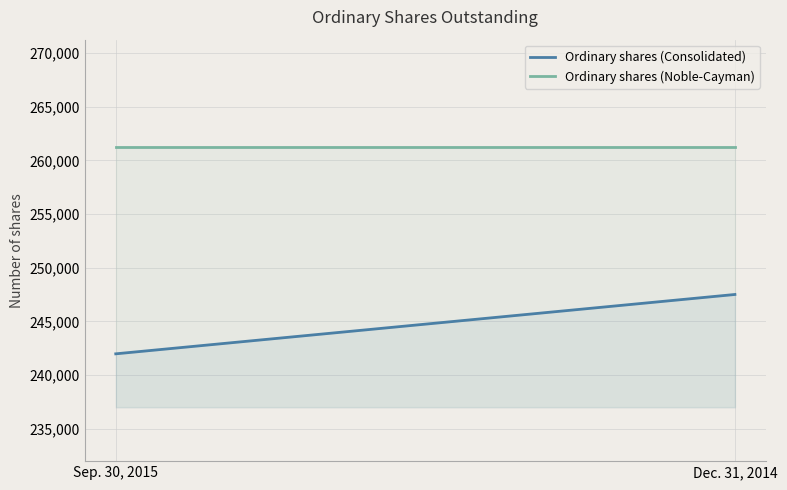

At which label is Ordinary shares (Consolidated) closest to 244735?

Sep. 30, 2015